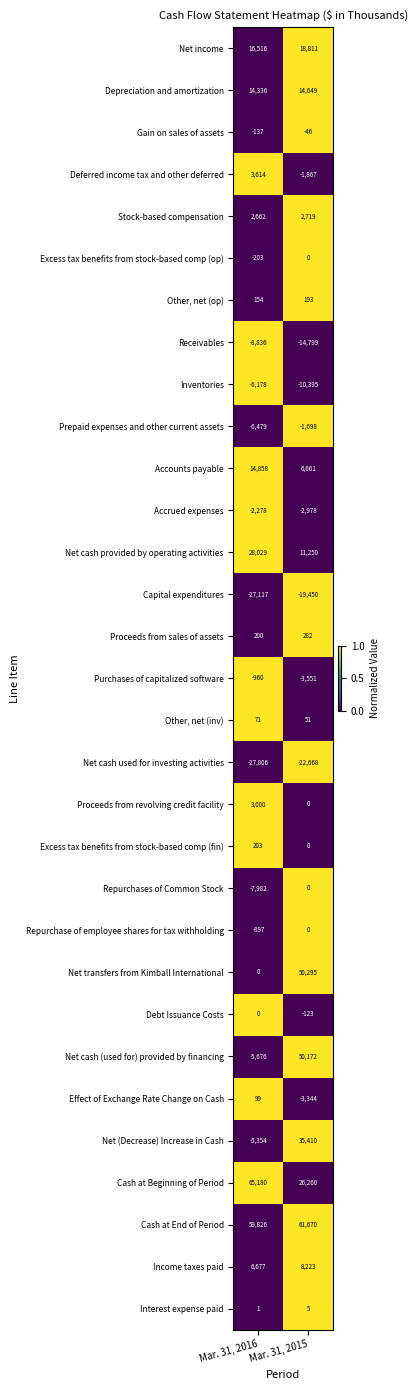

Which series has the widest spread of values?

Net cash (used for) provided by financing